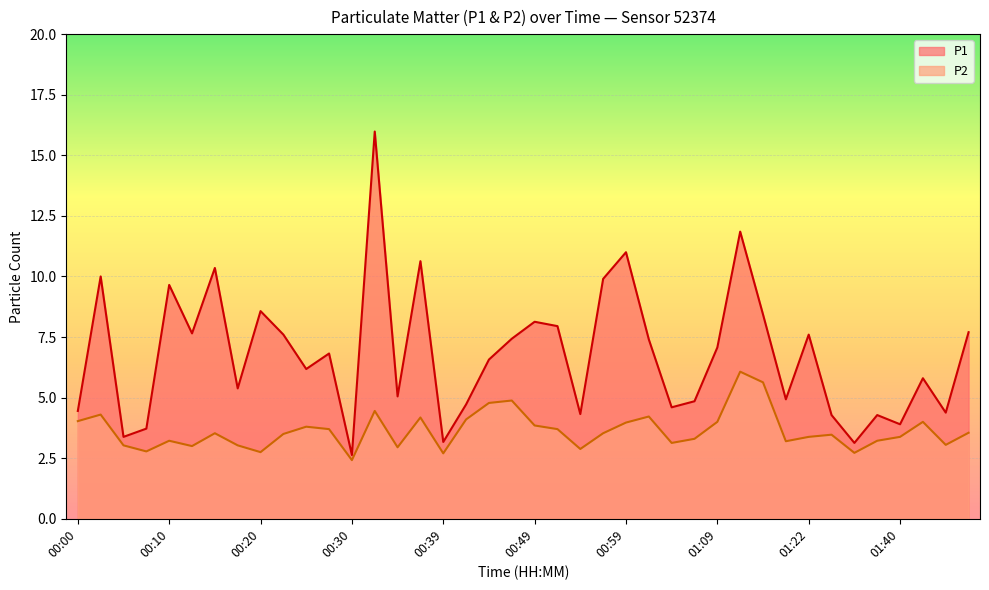

Is the value of P2 at 01:47 greater than the value of P1 at 01:45?

No